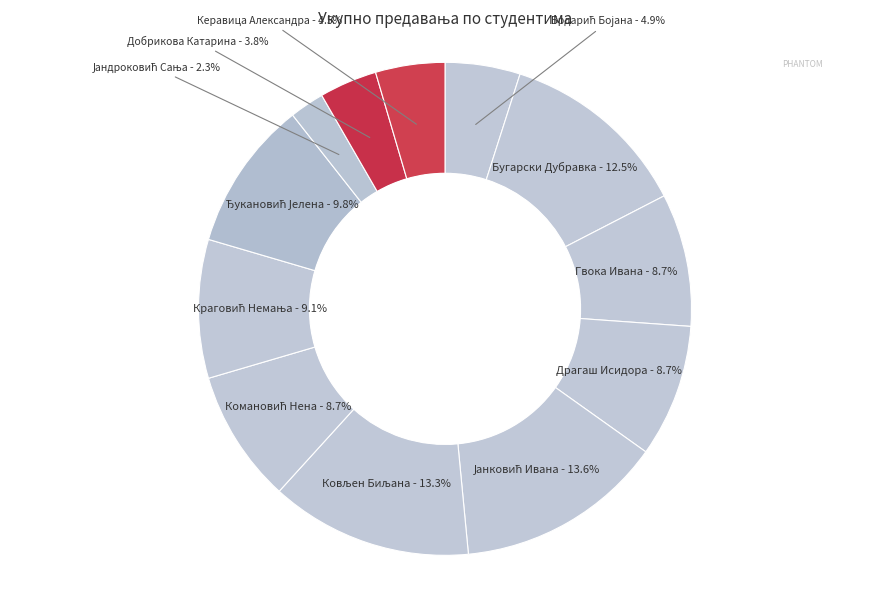

To the nearest percent, what is the difference between the largest and smallest slice percentages?

11%